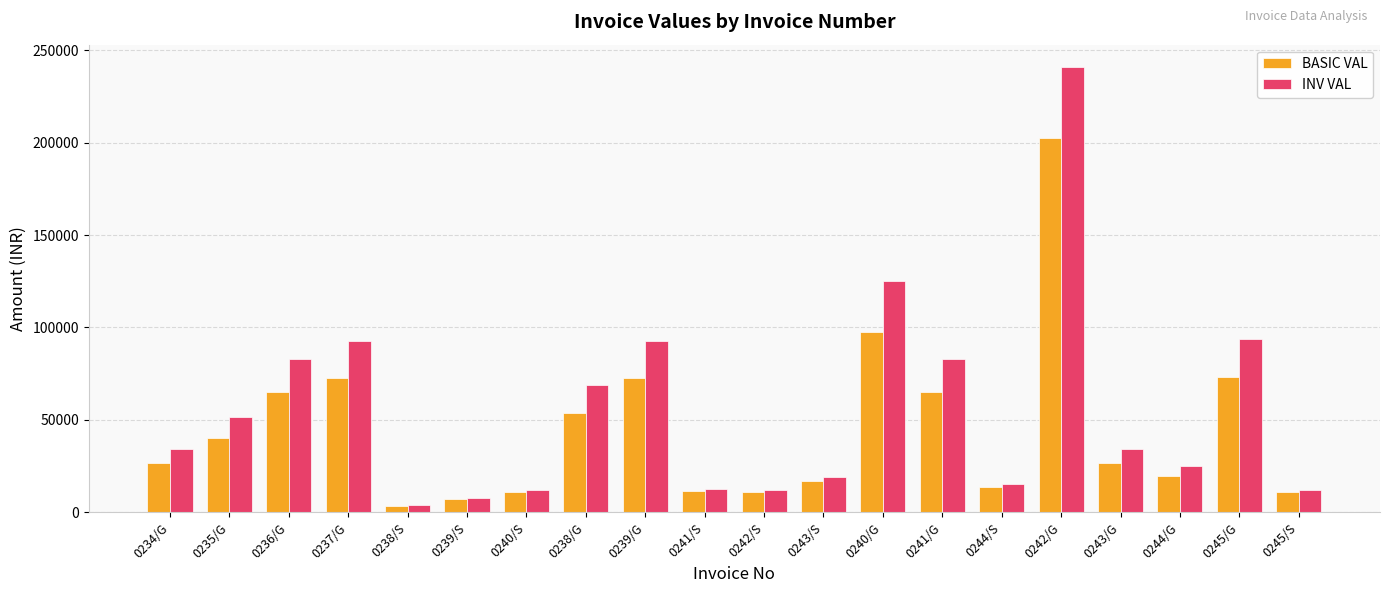

Which series changed the most between 0234/G and 0243/S?

INV VAL